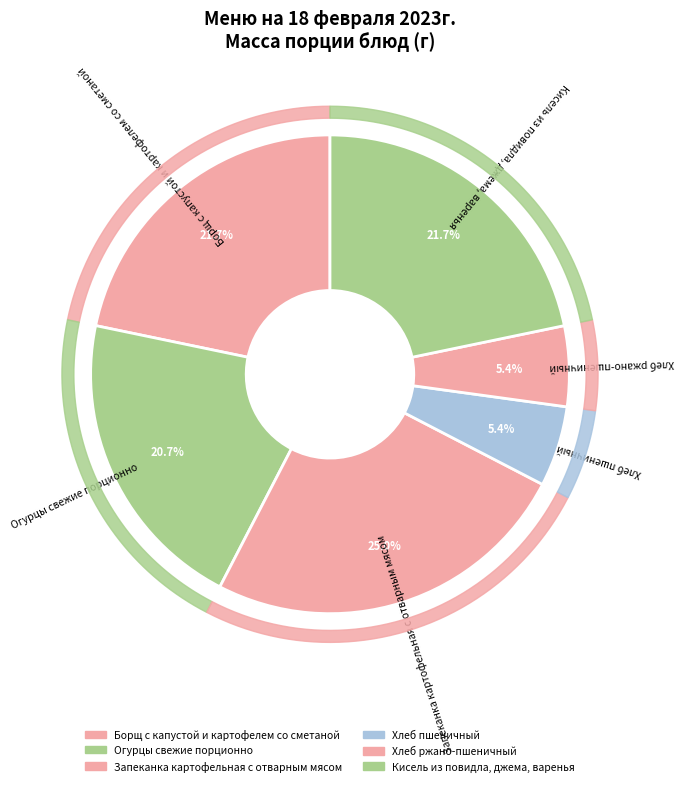

The Хлеб пшеничный slice represents 5% of the pie. True or false?

True